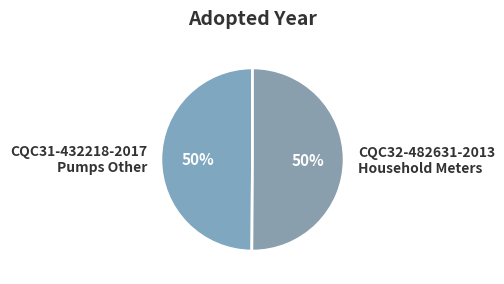

To the nearest percent, what percentage of the pie is CQC31-432218-2017 Pumps Other?

50%